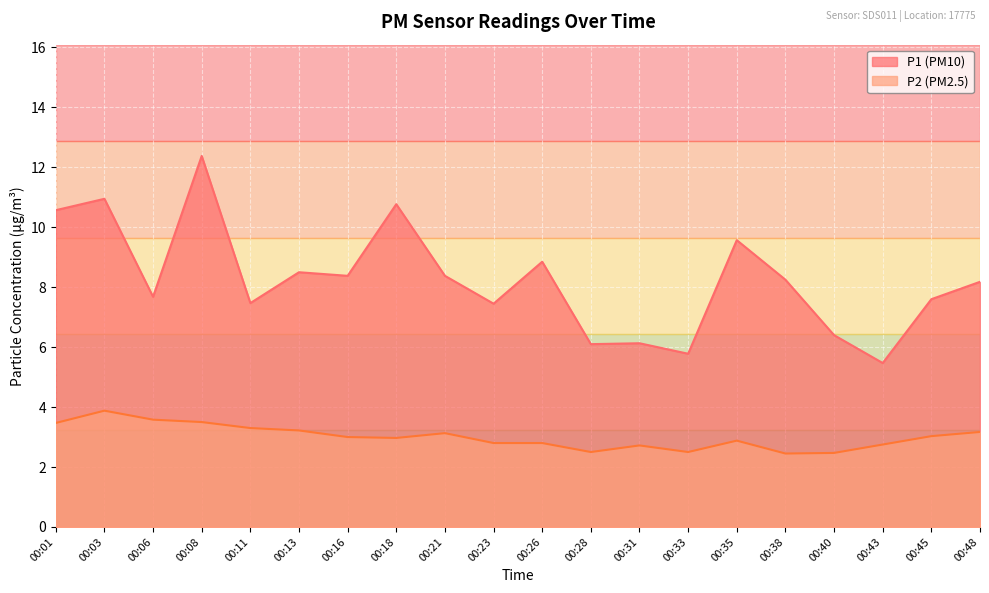

The value of P1 at 00:01 is 10.6. True or false?

True